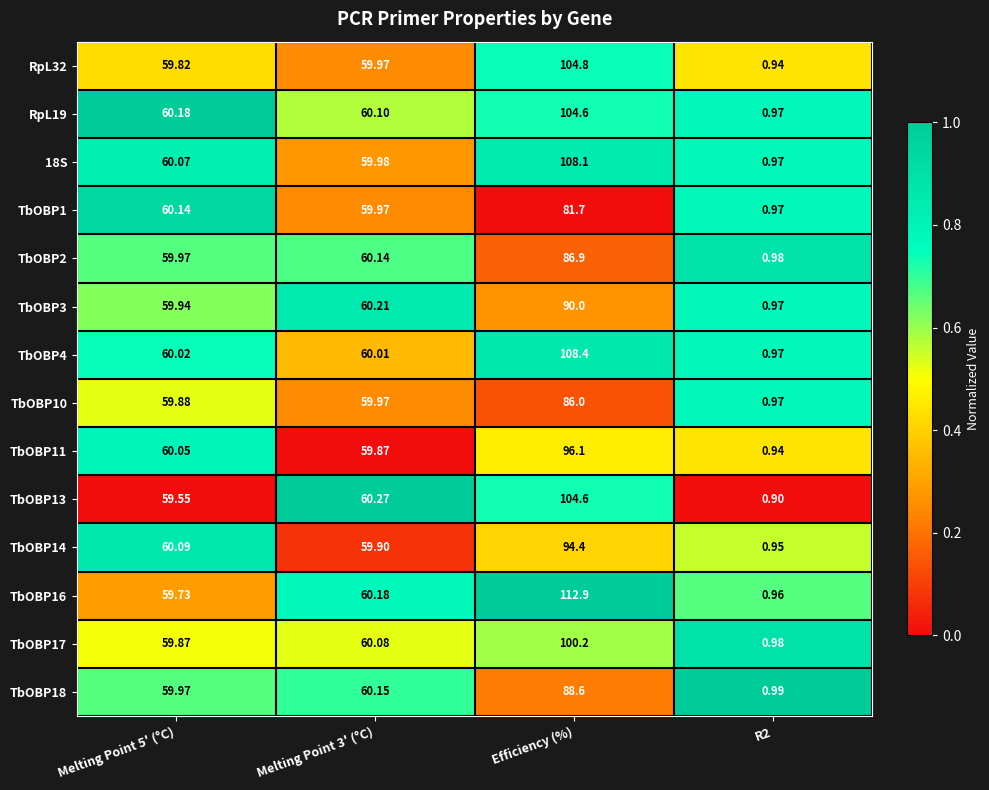

Is the value of TbOBP16 at Melting Point 3' (°C) greater than the value of TbOBP17 at Melting Point 5' (°C)?

Yes